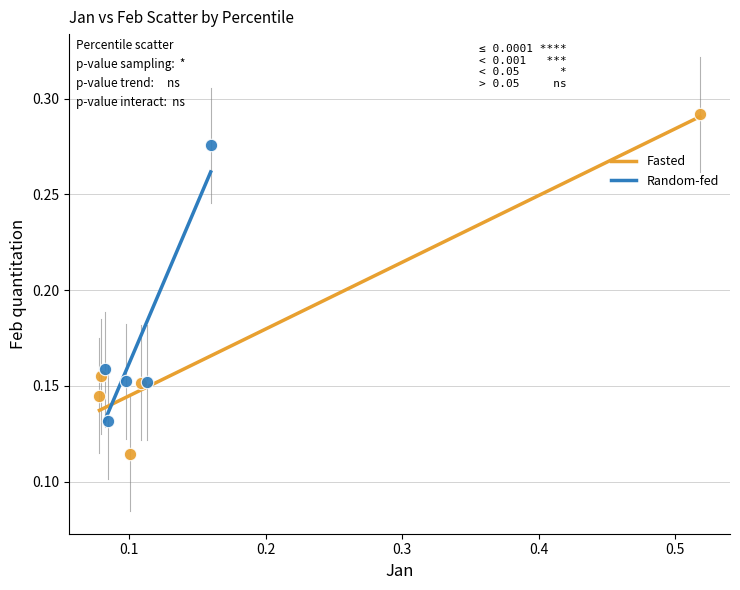

Which series has the widest spread of Y values?

Fasted